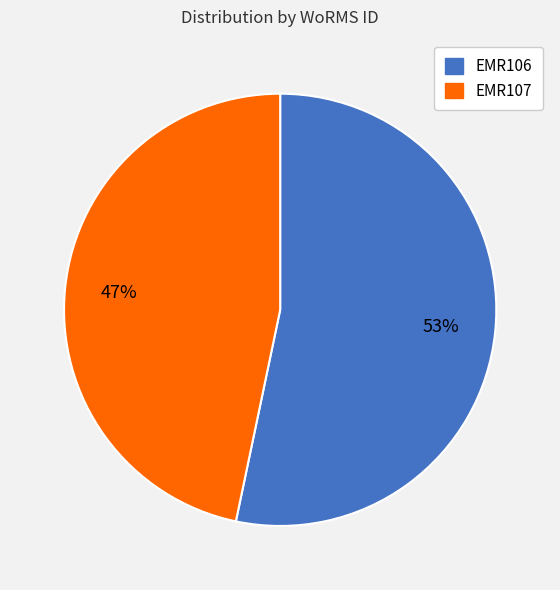

The EMR106 slice represents 65% of the pie. True or false?

False